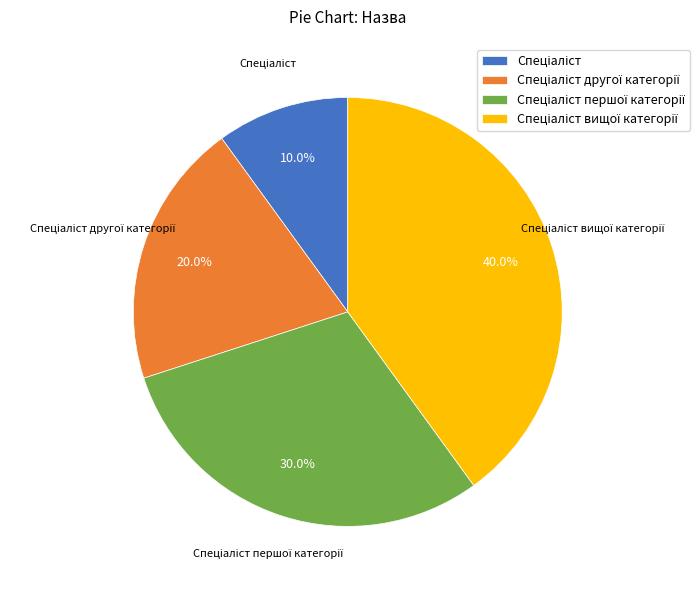

Is there a majority slice in this chart?

No